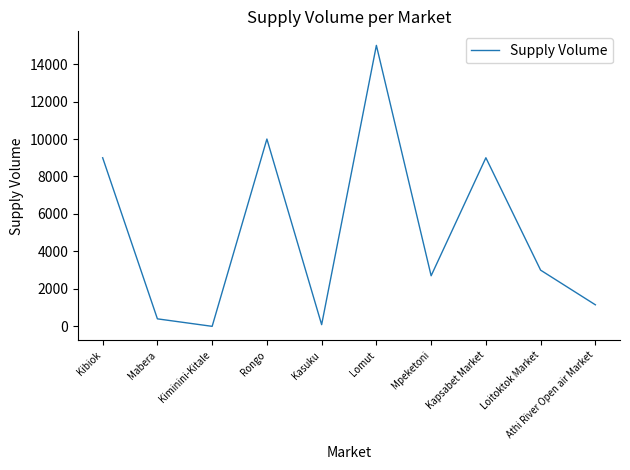

What is the average value?

5034